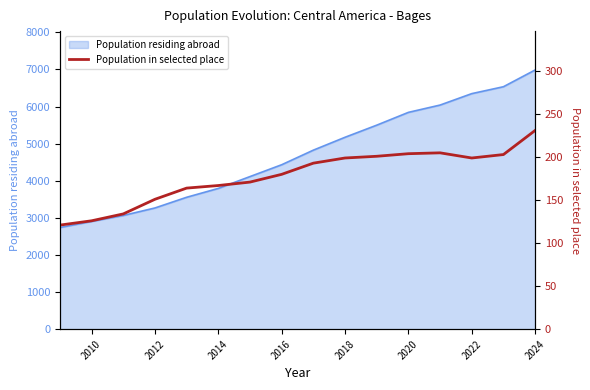

Is it true that Population residing abroad equals 2903 at 2010?

True